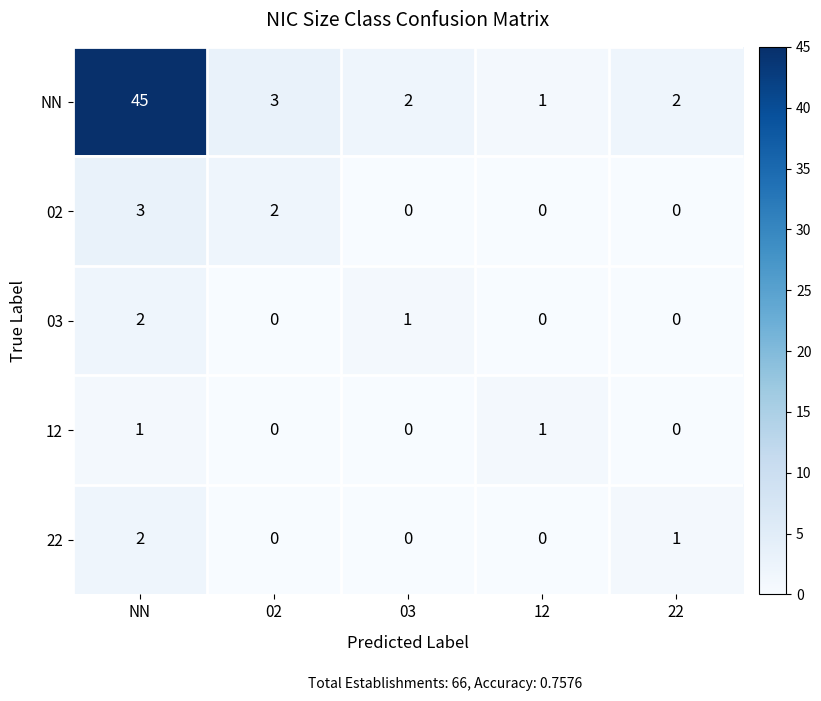

Reading right to left, extract all data points from this chart.

NN: 2	1	2	3	45
02: 0	0	0	2	3
03: 0	0	1	0	2
12: 0	1	0	0	1
22: 1	0	0	0	2